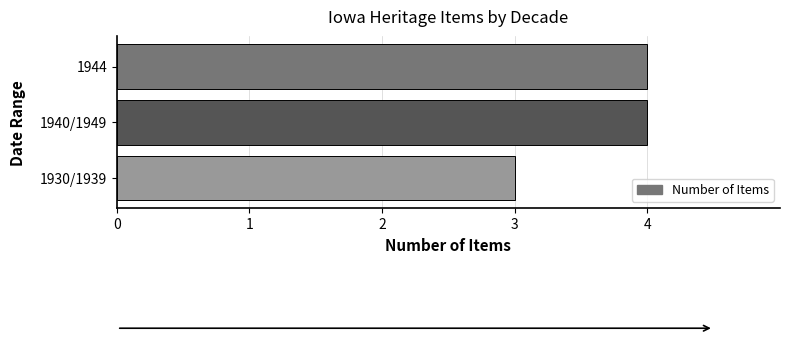

What is the smallest value displayed?

3